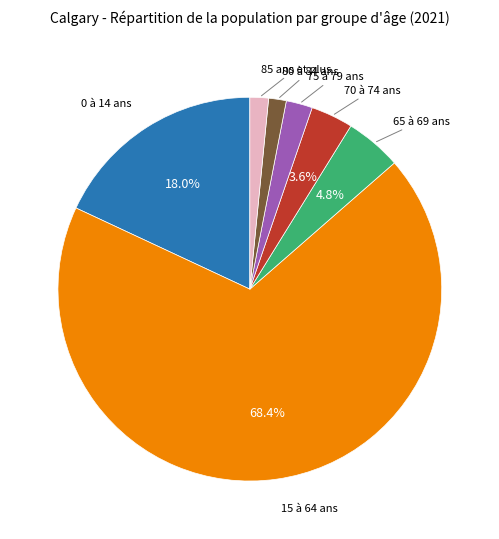

Is there any slice that represents more than half of the pie?

Yes